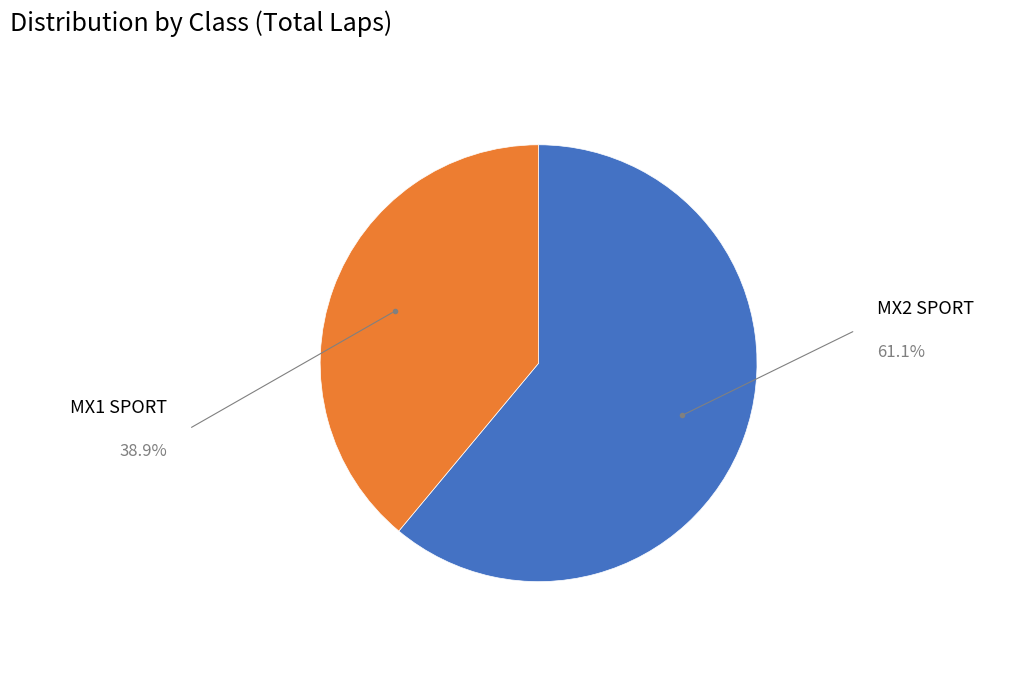

Is there a majority slice in this chart?

Yes